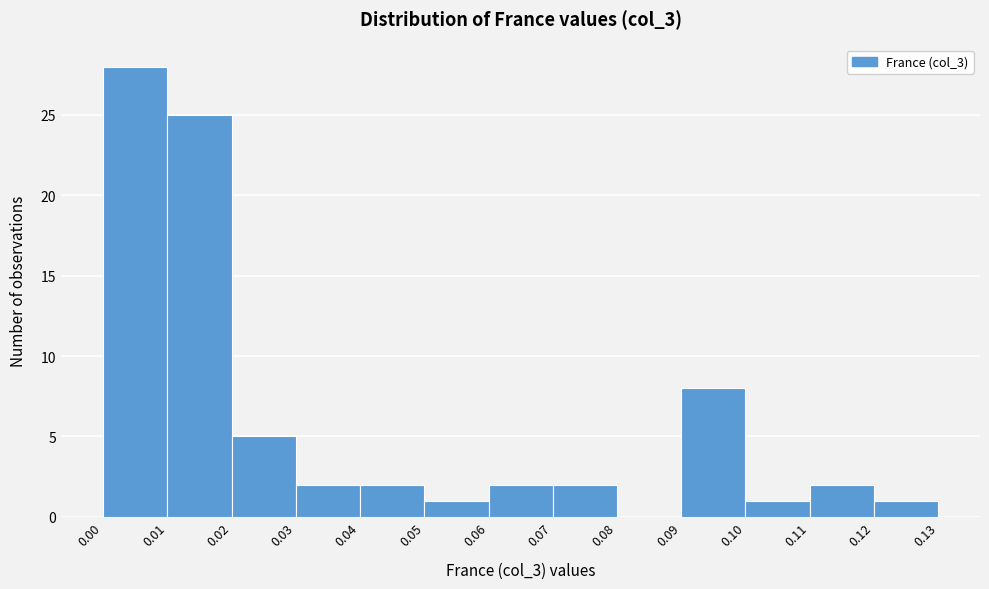

Reading left to right, list every bar in this chart as the range it spans on the x-axis followed by its height. The values are not printed on the chart, so give them approximately, as read against the axis.

0.00 to 0.01: 28
0.01 to 0.02: 25
0.02 to 0.03: 5
0.03 to 0.04: 2
0.04 to 0.05: 2
0.05 to 0.06: 1
0.06 to 0.07: 2
0.07 to 0.08: 2
0.08 to 0.09: 0
0.09 to 0.10: 8
0.10 to 0.11: 1
0.11 to 0.12: 2
0.12 to 0.13: 1